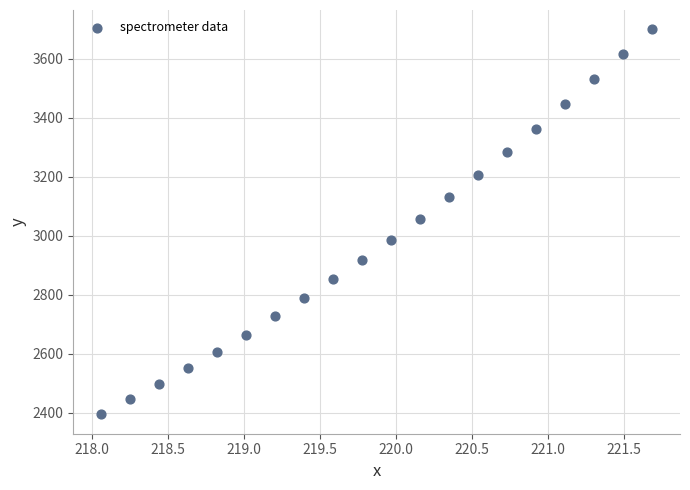

List the coordinates of all points as (X, Y) pairs, reading left to right.

(218.1, 2394.5)  (218.3, 2445.9)  (218.4, 2497.3)  (218.6, 2552.5)  (218.8, 2606.8)  (219.0, 2664.3)  (219.2, 2726.9)  (219.4, 2788.9)  (219.6, 2852.7)  (219.8, 2918.6)  (220.0, 2986.5)  (220.2, 3057.6)  (220.4, 3131.9)  (220.5, 3207.1)  (220.7, 3283.1)  (220.9, 3362.1)  (221.1, 3447.0)  (221.3, 3531.3)  (221.5, 3616.3)  (221.7, 3699.7)